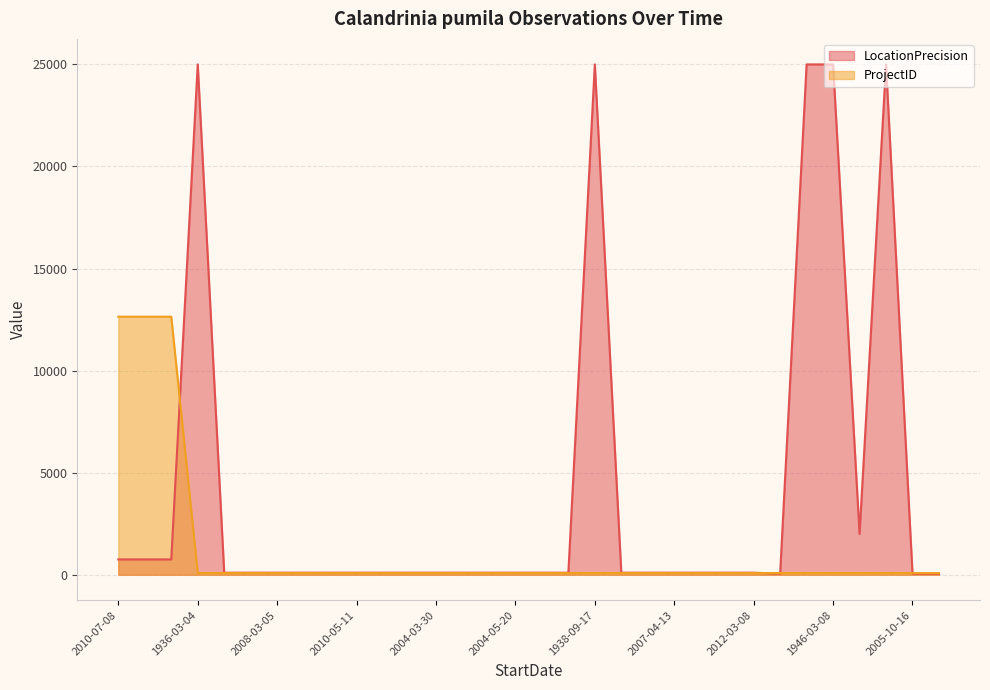

The value of ProjectID at 2015-05-16 is 82. True or false?

True